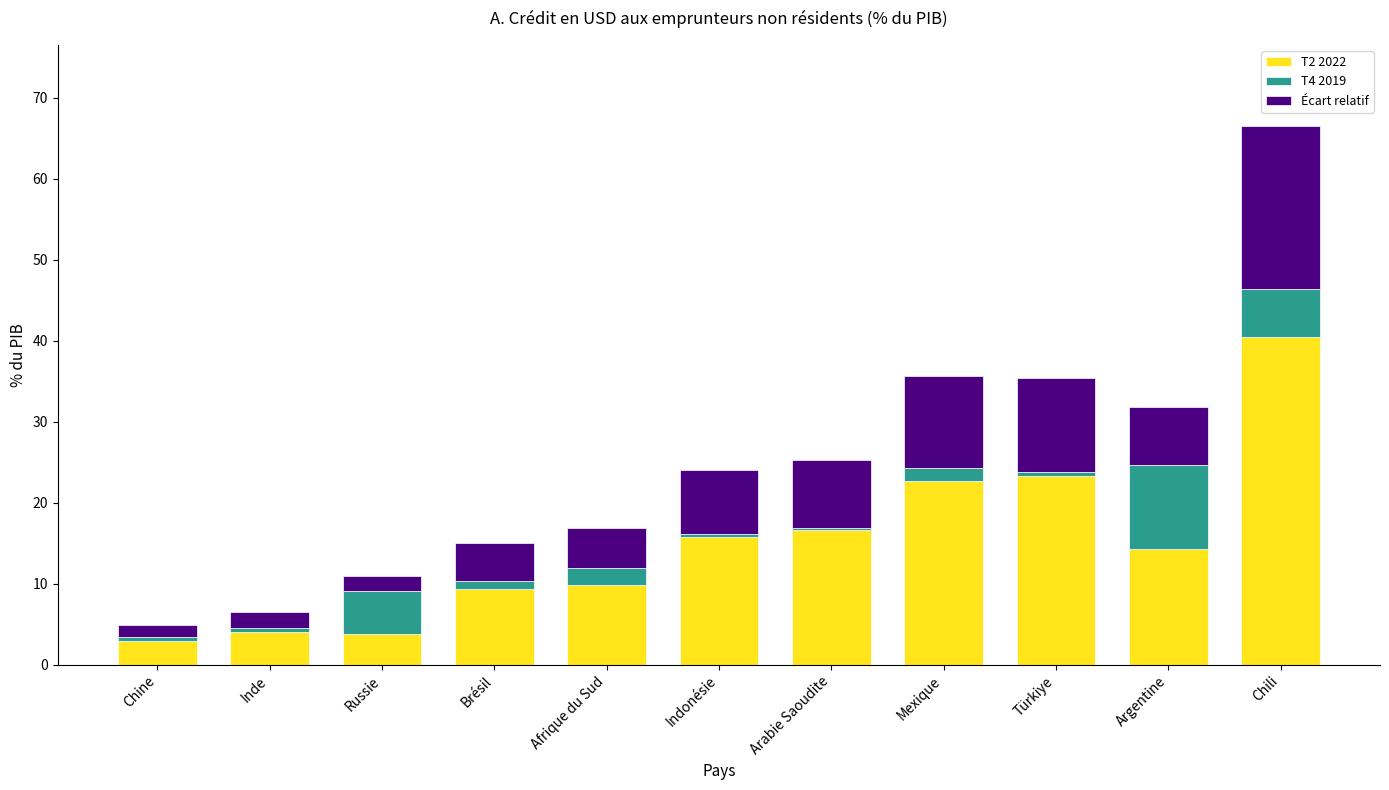

True or false: T2 2022 has a value of 7.0 at Argentine.

False